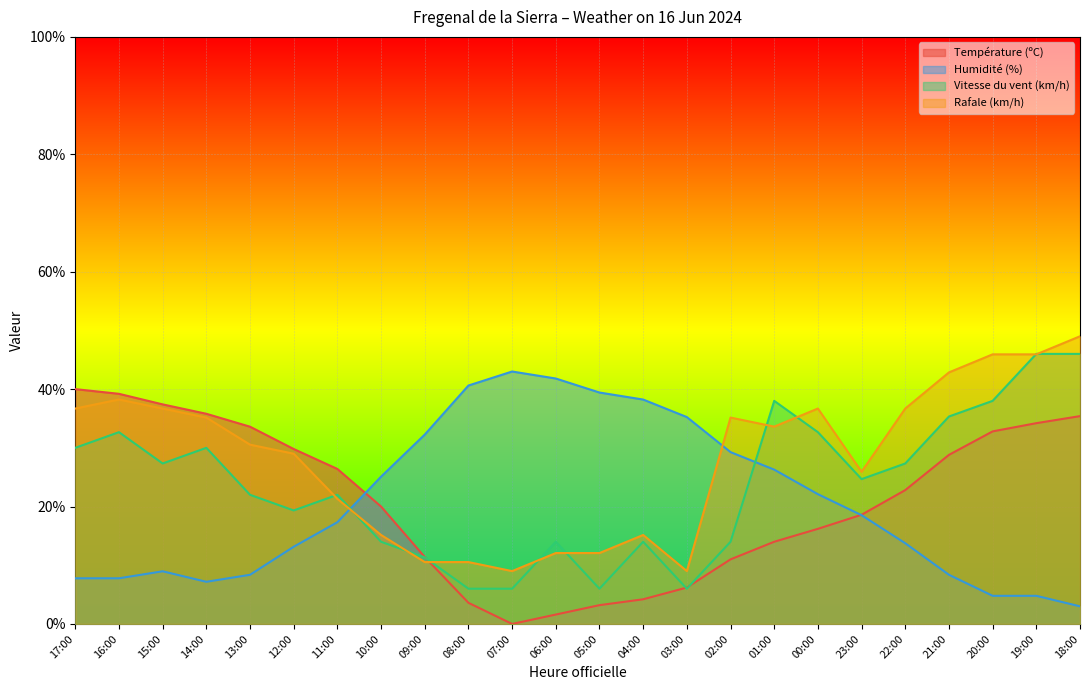

At which category is the sum across all series the highest?

18:00